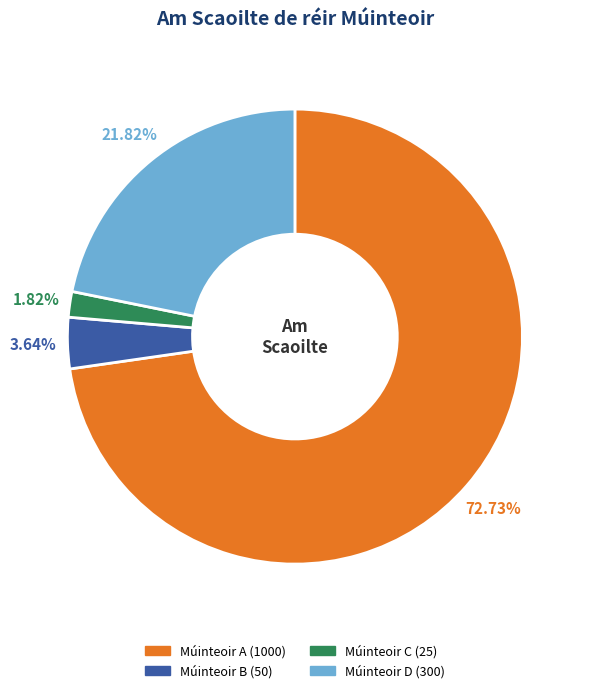

To the nearest percent, what percentage of the pie is Múinteoir D?

22%